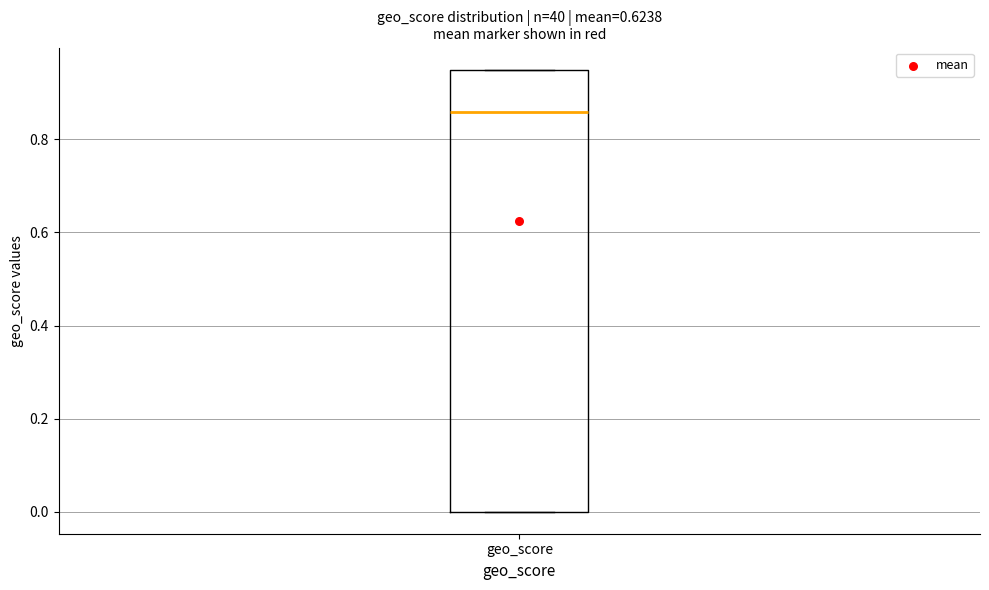

Read this box plot against the y-axis: the position of the median line, the range covered by the box, and the ends of both whiskers. The values are not printed on the chart, so give them approximately, as read against the axis.

median 0.86, box 0.00 to 0.96, whiskers 0.00 to 0.96